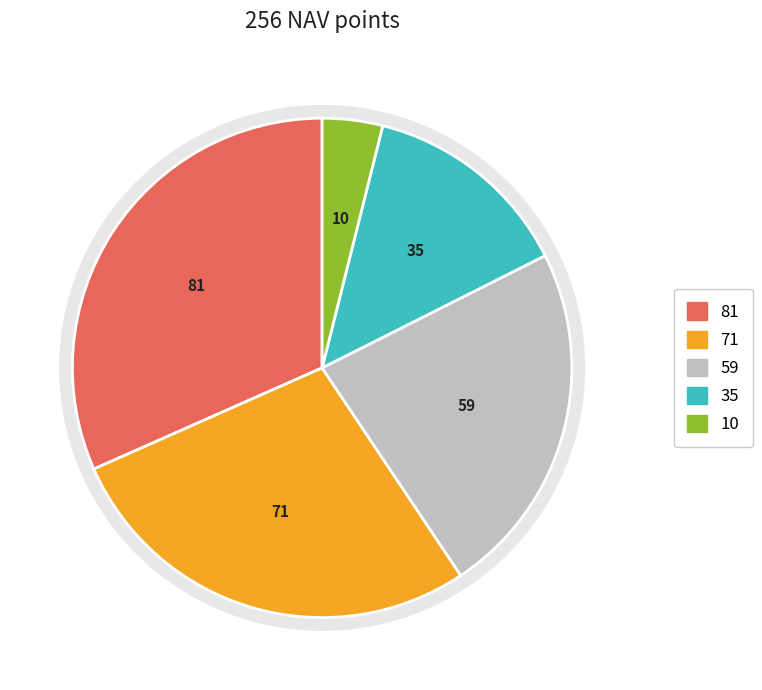

Is there any slice that represents more than half of the pie?

No